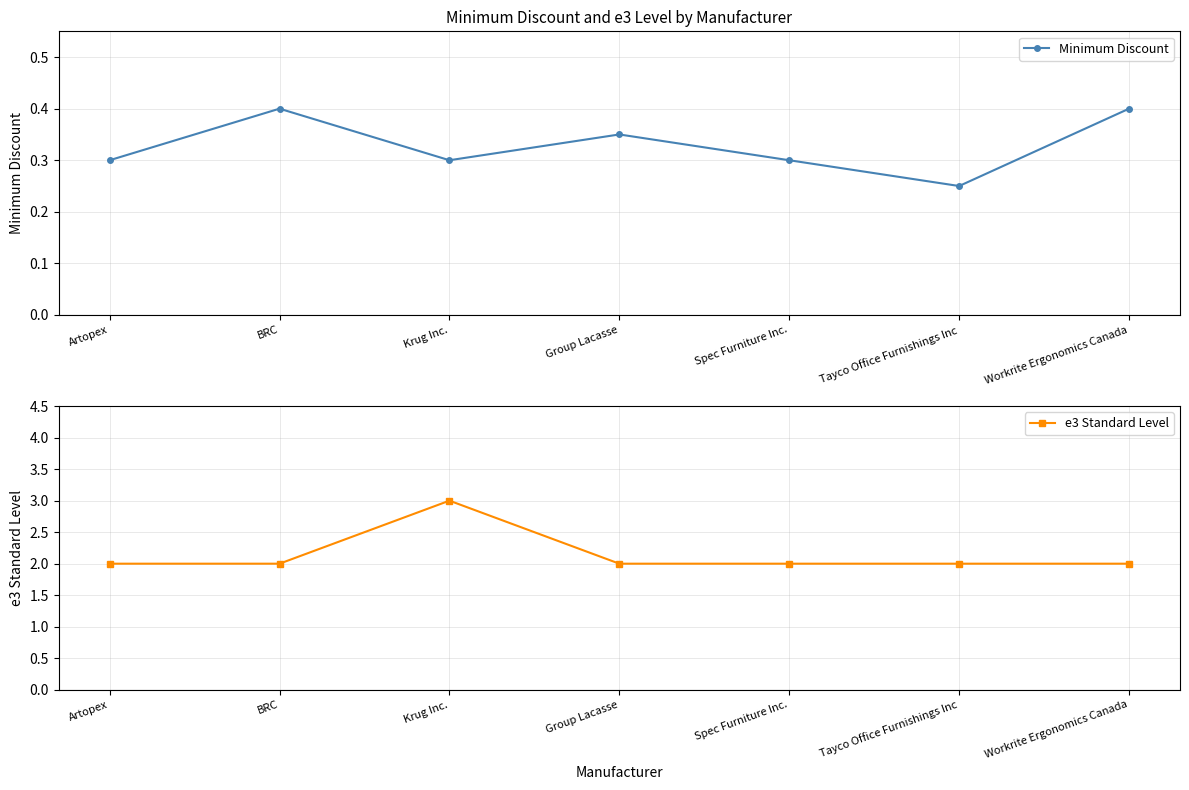

Rank the series by their average value, from highest to lowest.

e3 Standard Level, Minimum Discount